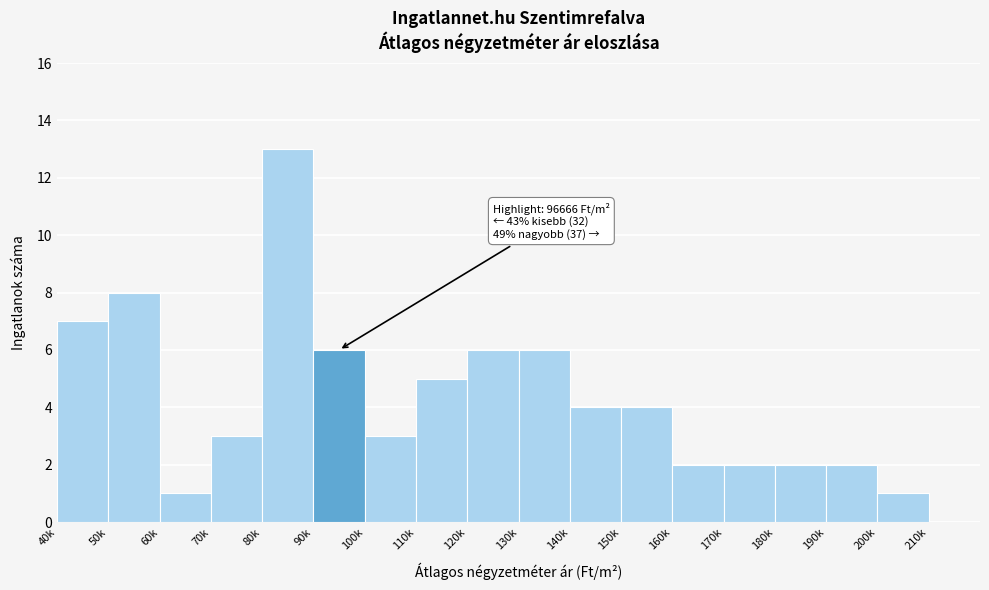

Reading right to left, extract all data points from this chart.

210k=0	200k=1	190k=2	180k=2	170k=2	160k=2	150k=4	140k=4	130k=6	120k=6	110k=5	100k=3	90k=6	80k=13	70k=3	60k=1	50k=8	40k=7